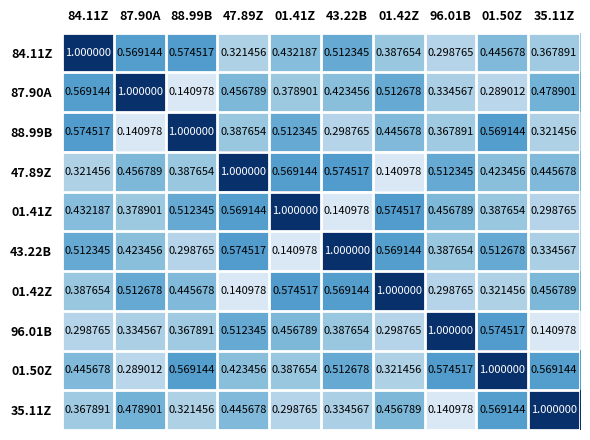

Is the value of 01.50Z at 47.89Z greater than the value of 88.99B at 01.42Z?

No